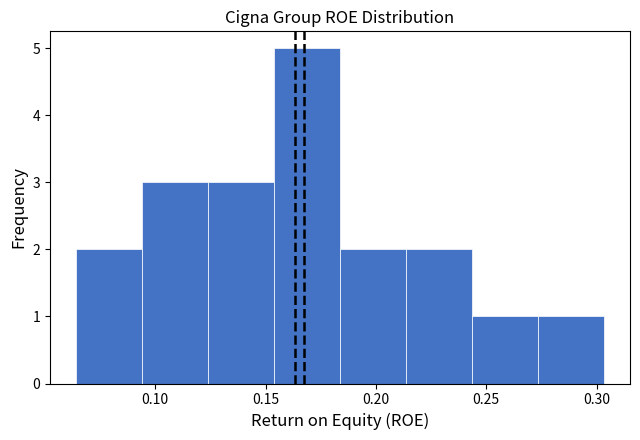

Reading left to right, list every bar in this chart as the range it spans on the x-axis followed by its height. Neither the bar edges nor the heights are printed on the chart, so give them approximately, as read against the axes.

0.065 to 0.095: 2
0.095 to 0.125: 3
0.125 to 0.155: 3
0.155 to 0.185: 5
0.185 to 0.215: 2
0.215 to 0.245: 2
0.245 to 0.275: 1
0.275 to 0.305: 1